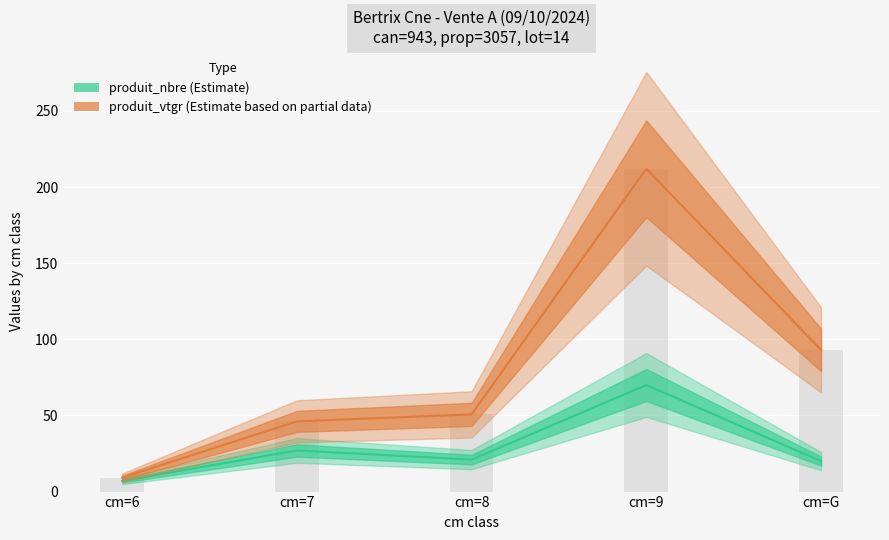

Does the chart contain stacked bars?

No